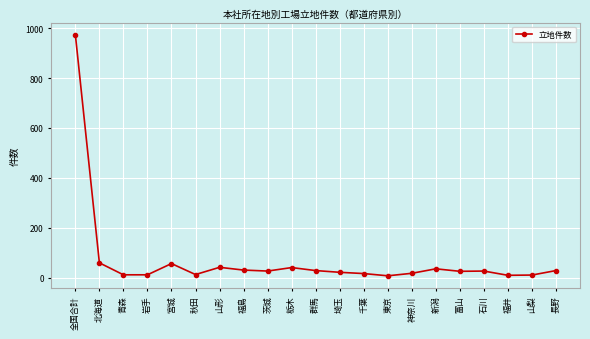

The chart shows a value of 1304 at 全国合計. True or false?

False